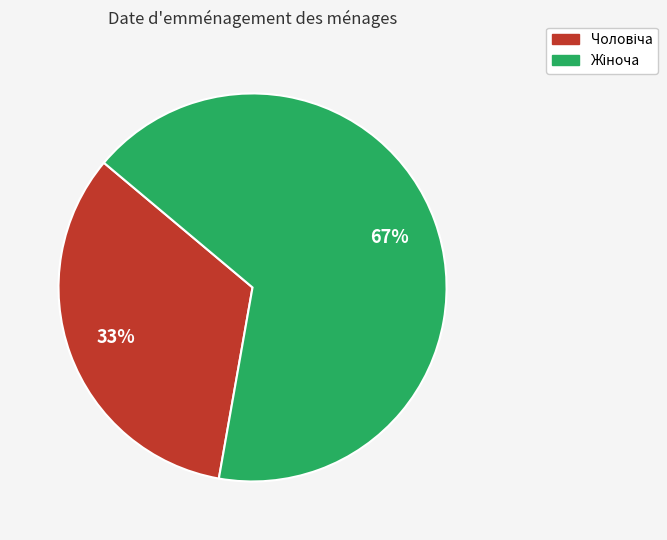

Does any single category account for the majority?

Yes